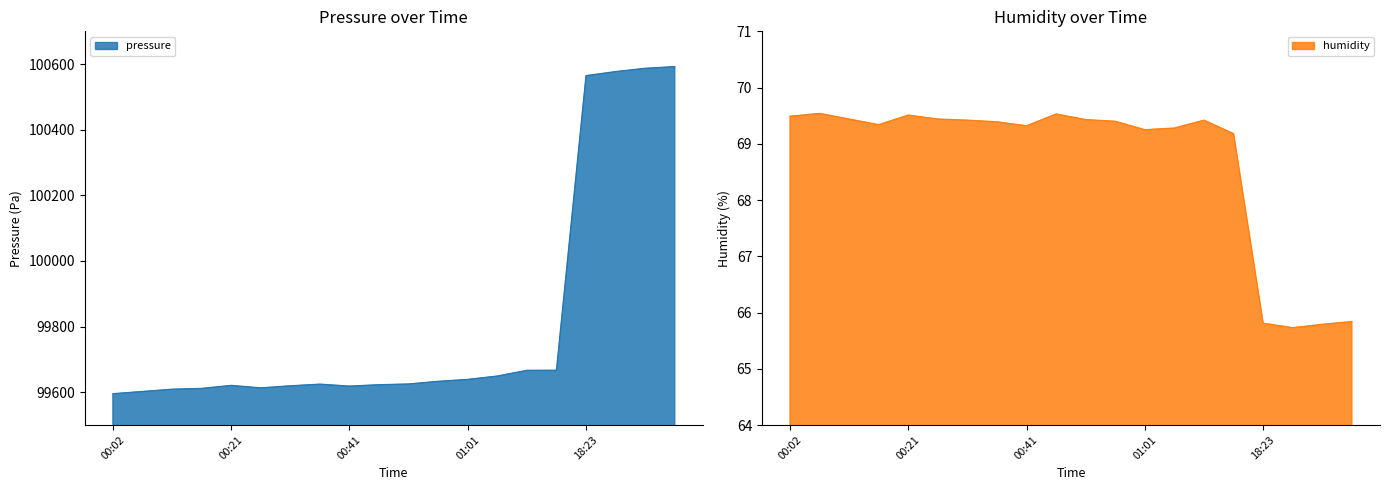

Reading right to left, list all the values displayed in this chart.

pressure: 18:38=100592.4	18:33=100587.2	18:28=100577.1	18:23=100564.8	01:40=99666.8	01:35=99666.6	01:05=99649.2	01:01=99638.9	00:56=99633.1	00:51=99625.1	00:46=99622.7	00:41=99618.5	00:36=99624.5	00:31=99619.4	00:26=99613.1	00:21=99620.7	00:17=99611.5	00:12=99609.0	00:07=99602.1	00:02=99595.3
humidity: 18:38=65.8	18:33=65.8	18:28=65.7	18:23=65.8	01:40=69.2	01:35=69.4	01:05=69.3	01:01=69.2	00:56=69.4	00:51=69.4	00:46=69.5	00:41=69.3	00:36=69.4	00:31=69.4	00:26=69.4	00:21=69.5	00:17=69.3	00:12=69.4	00:07=69.5	00:02=69.5